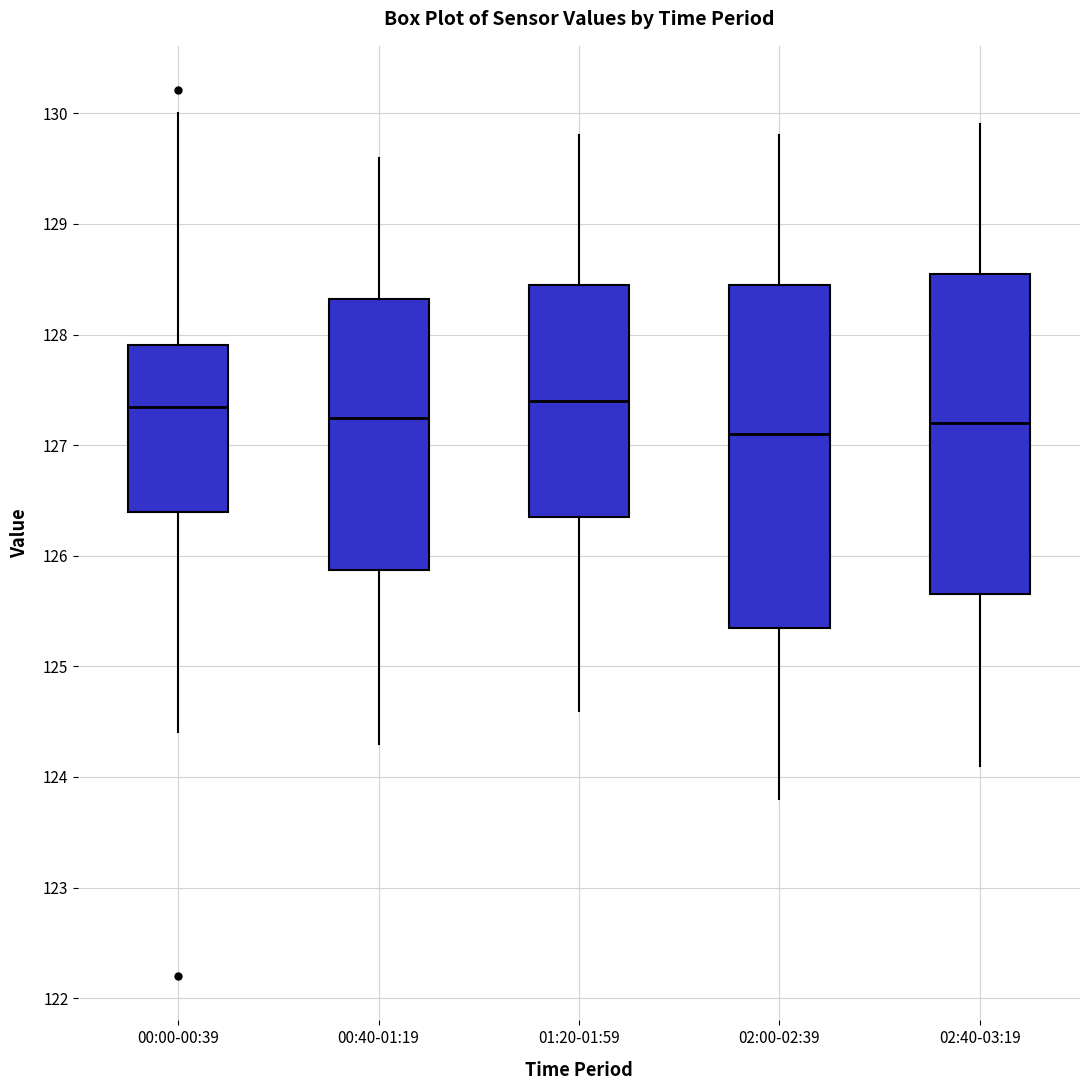

Comparing the boxes themselves (not the whiskers), which one is the tallest?

02:00-02:39